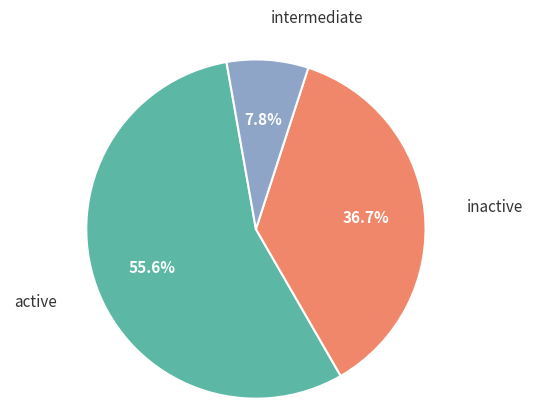

To the nearest percent, what is the average slice percentage?

33%